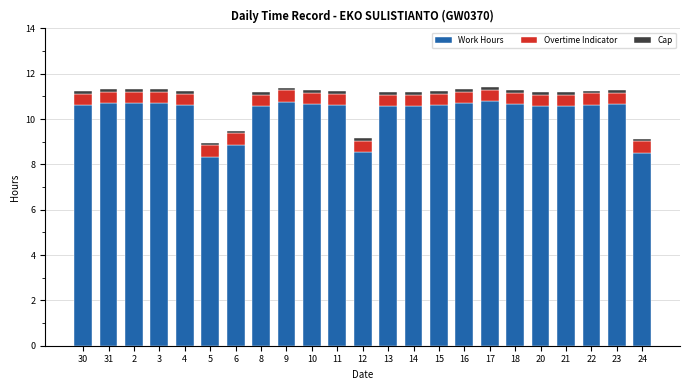

How many bars are there in total?

23